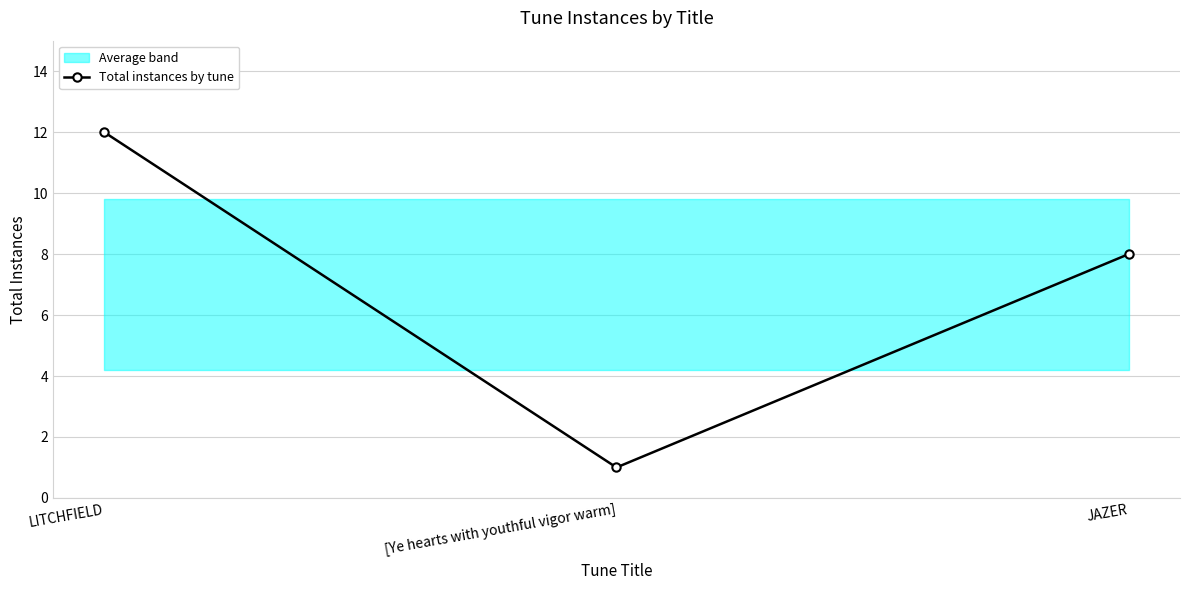

What is the change in value from [Ye hearts with youthful vigor warm] to JAZER?

+7